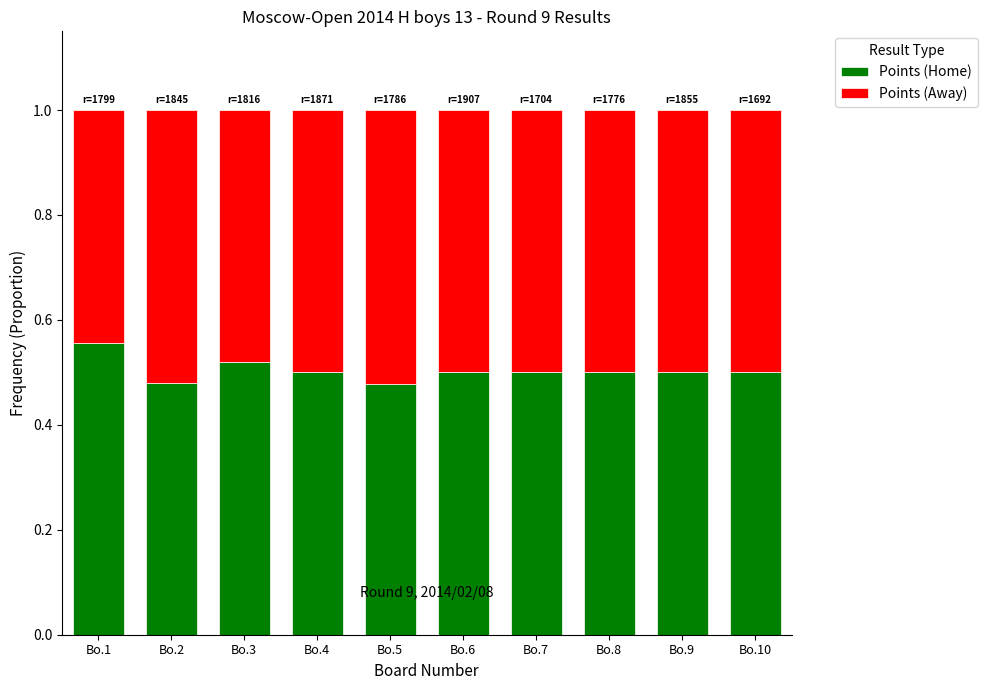

How many Points (Home) values are between 0 and 1?

10